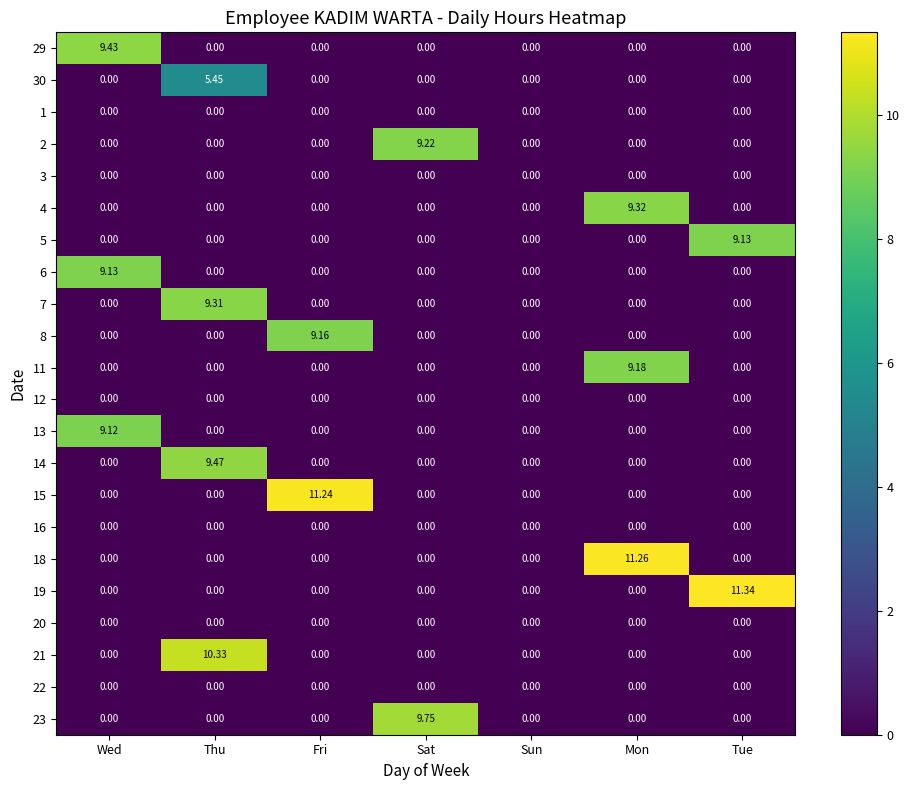

At how many categories does at least one series exceed 9?

6